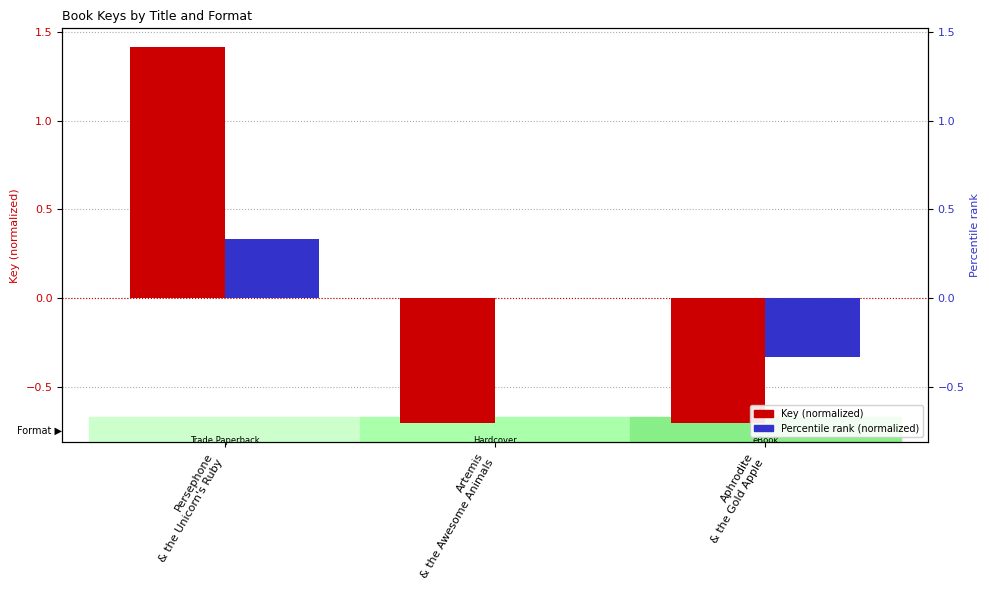

At which label does Percentile rank (normalized) reach its minimum?

Aphrodite
& the Gold Apple